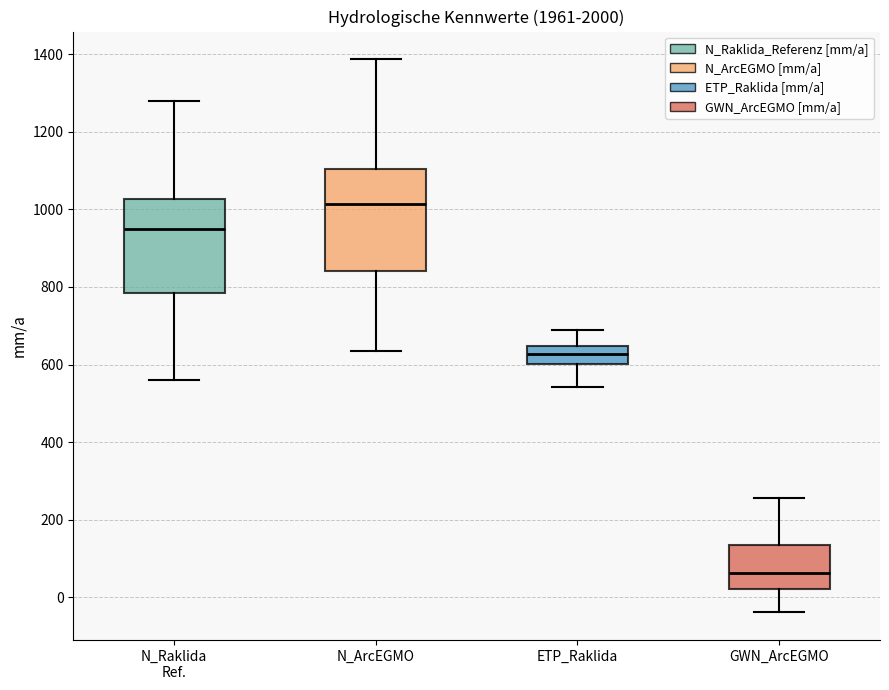

Where does the median line of the box for GWN_ArcEGMO sit on the y-axis? The values are not printed on the chart, so give them approximately, as read against the axis.

60